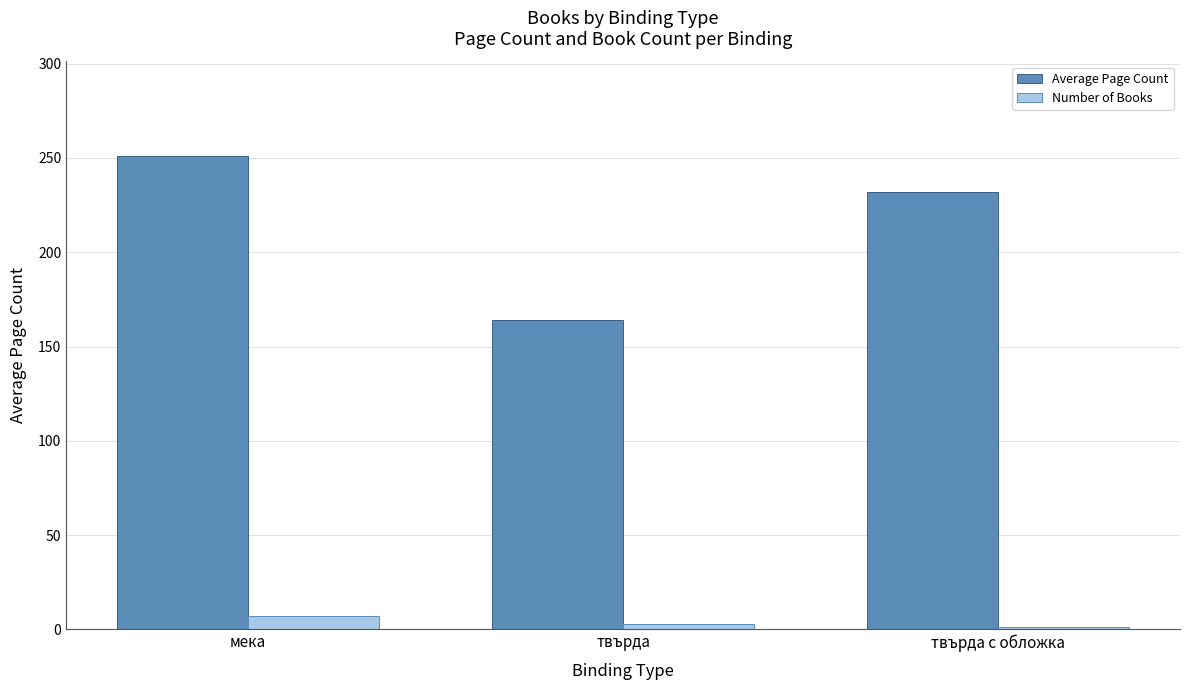

What is the value of the Average Page Count bar at the 2nd from the left?

164